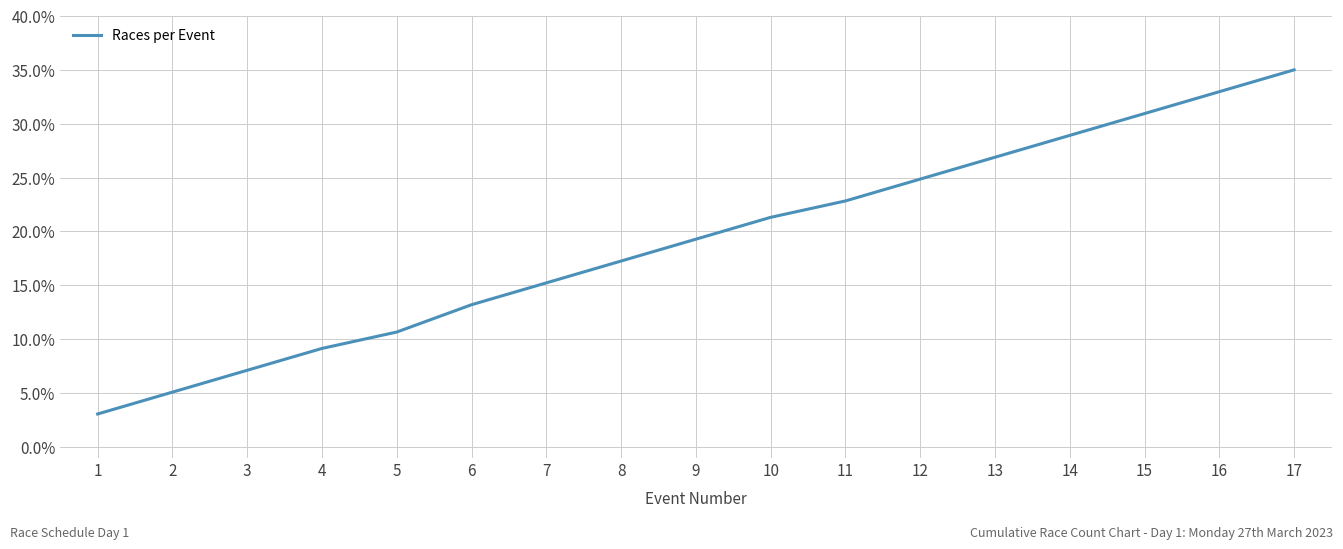

What is the change in value from 12 to 13?

+2.0